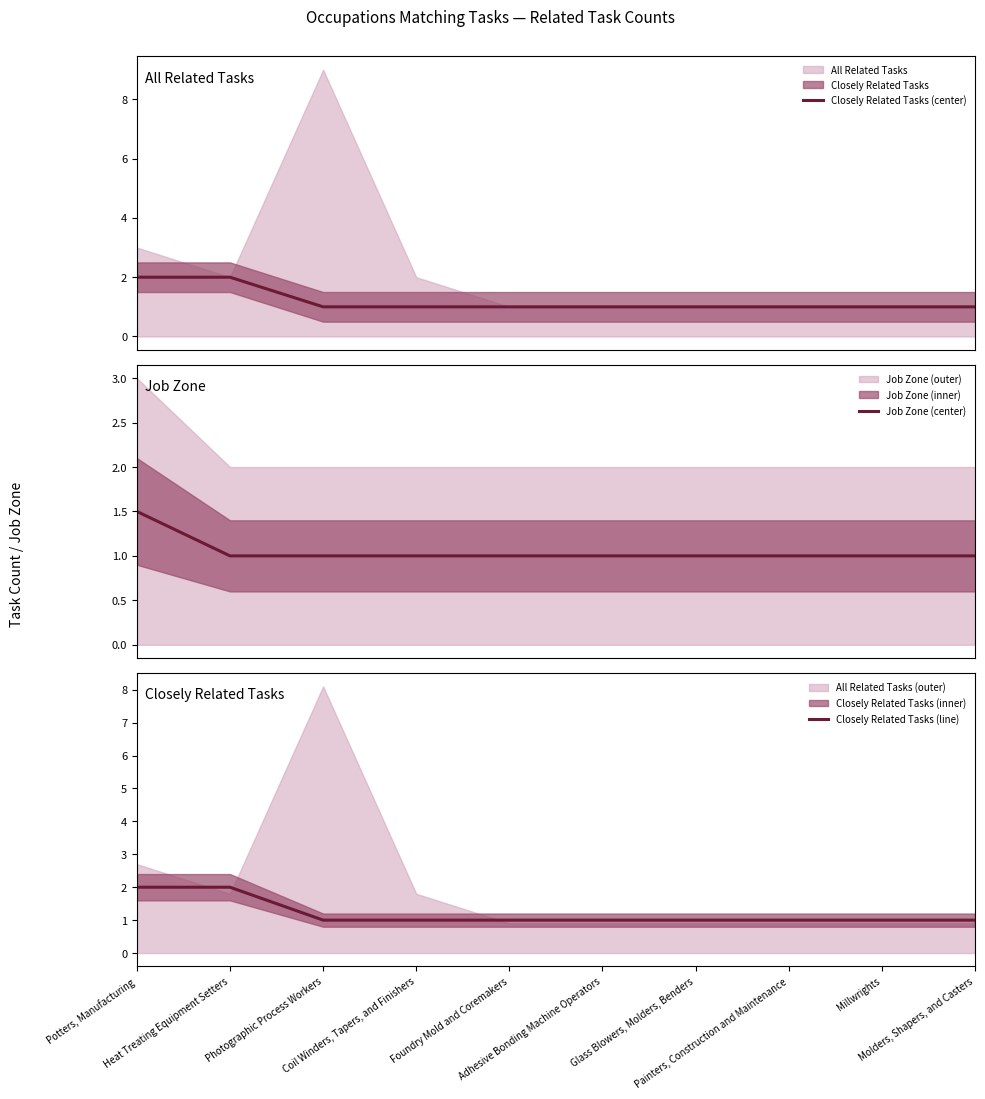

Reading left to right, transcribe all the data shown in this chart.

Closely Related Tasks (center): Potters, Manufacturing=2.0	Heat Treating Equipment Setters=2.0	Photographic Process Workers=1.0	Coil Winders, Tapers, and Finishers=1.0	Foundry Mold and Coremakers=1.0	Adhesive Bonding Machine Operators=1.0	Glass Blowers, Molders, Benders=1.0	Painters, Construction and Maintenance=1.0	Millwrights=1.0	Molders, Shapers, and Casters=1.0
Job Zone (center): Potters, Manufacturing=1.5	Heat Treating Equipment Setters=1.0	Photographic Process Workers=1.0	Coil Winders, Tapers, and Finishers=1.0	Foundry Mold and Coremakers=1.0	Adhesive Bonding Machine Operators=1.0	Glass Blowers, Molders, Benders=1.0	Painters, Construction and Maintenance=1.0	Millwrights=1.0	Molders, Shapers, and Casters=1.0
Closely Related Tasks (line): Potters, Manufacturing=2.0	Heat Treating Equipment Setters=2.0	Photographic Process Workers=1.0	Coil Winders, Tapers, and Finishers=1.0	Foundry Mold and Coremakers=1.0	Adhesive Bonding Machine Operators=1.0	Glass Blowers, Molders, Benders=1.0	Painters, Construction and Maintenance=1.0	Millwrights=1.0	Molders, Shapers, and Casters=1.0